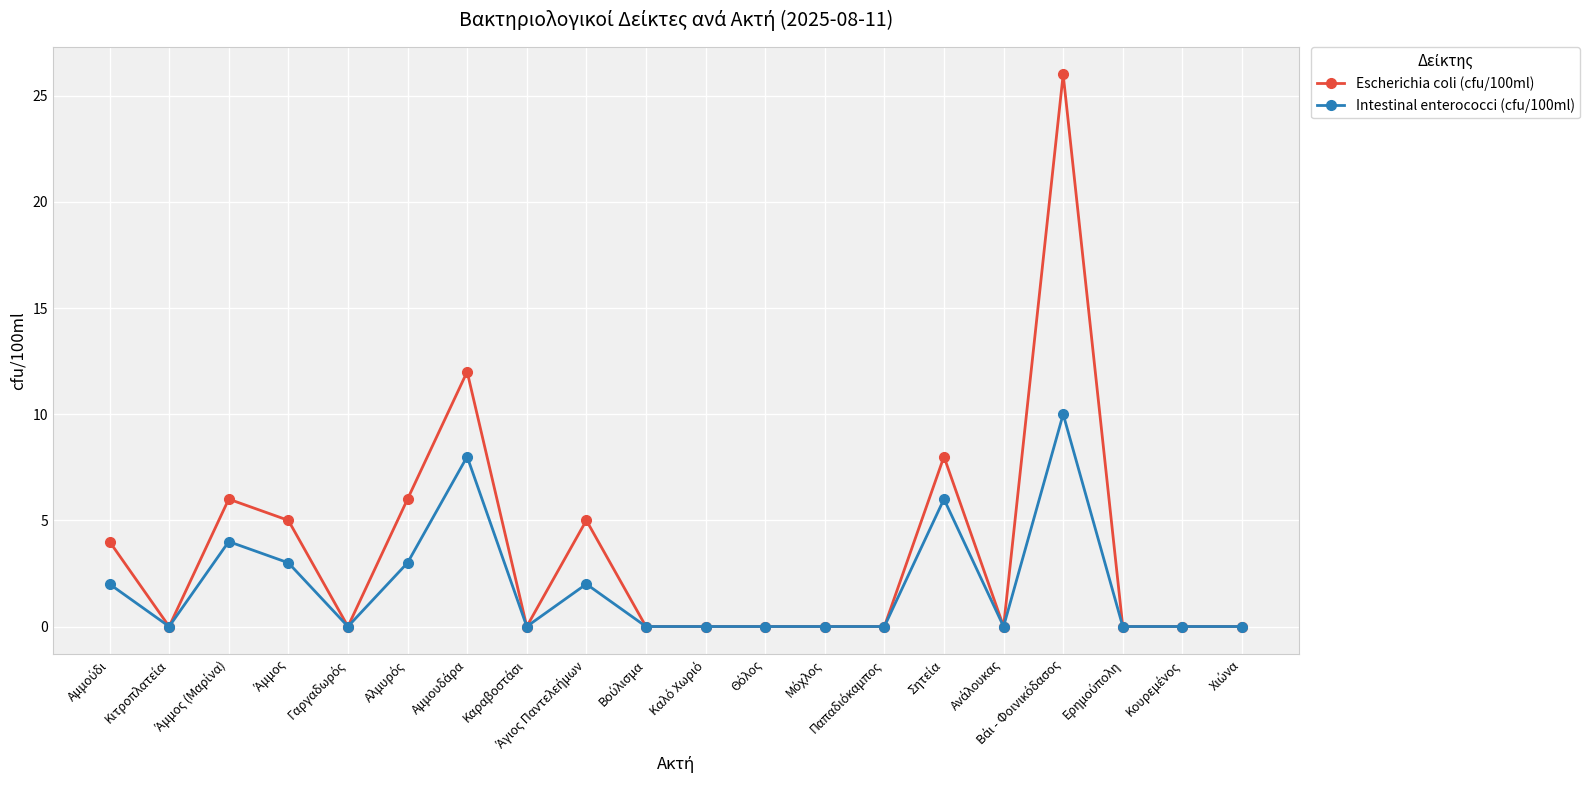

How many data points does each series have?

20